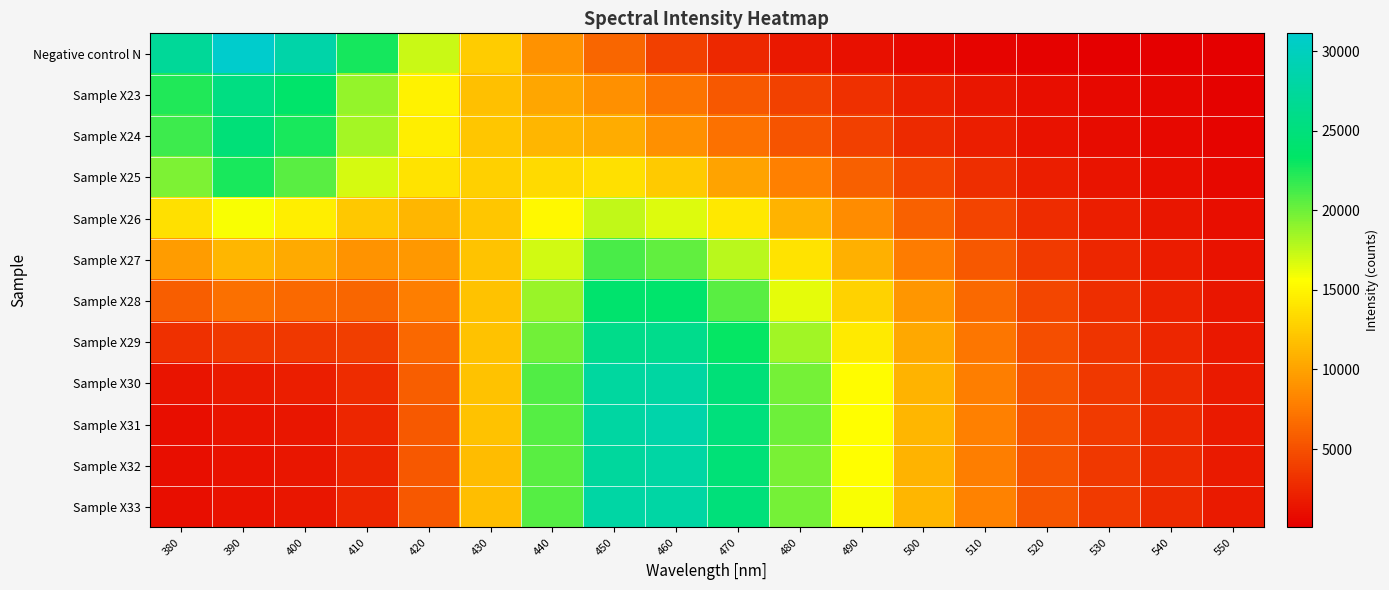

Which category has the lowest value across all series?

550